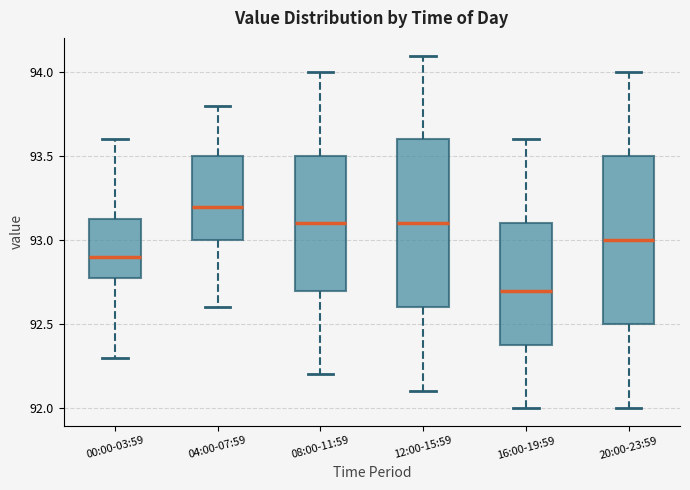

Which box has the lowest median line?

16:00-19:59